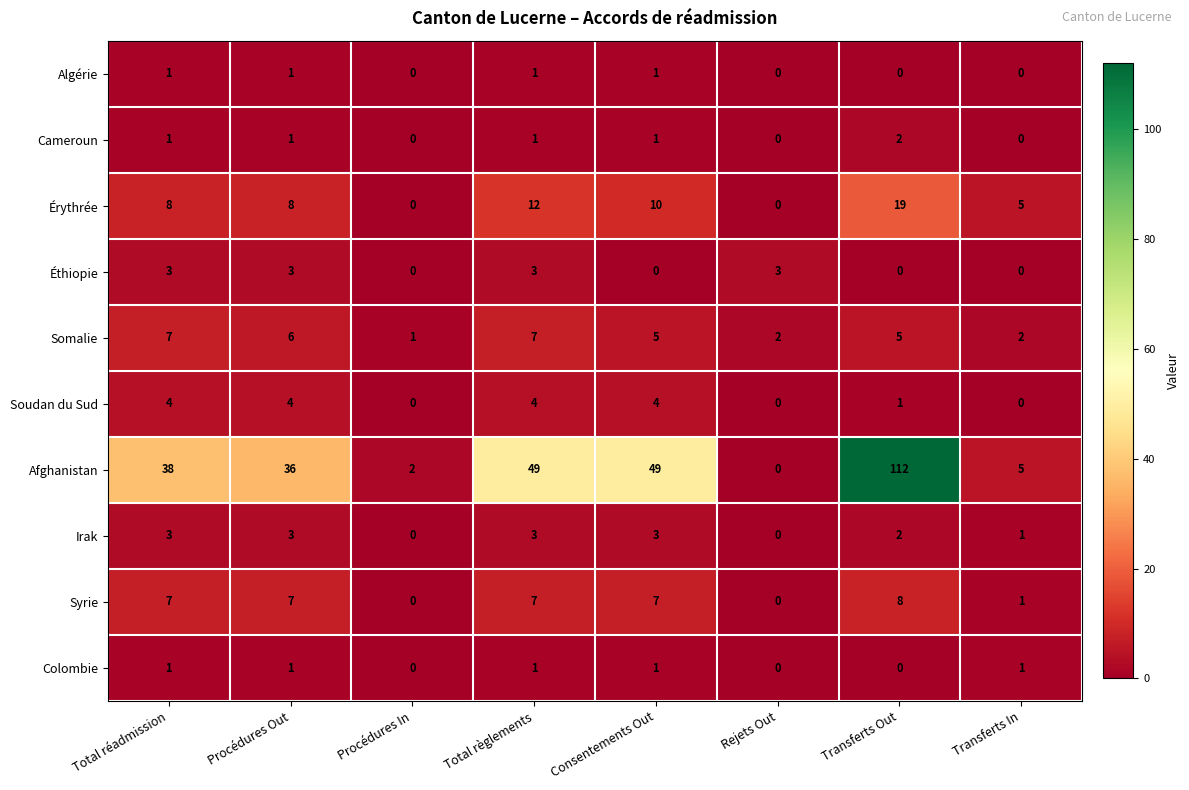

What is the spread (max minus min) of values at Procédures Out?

35